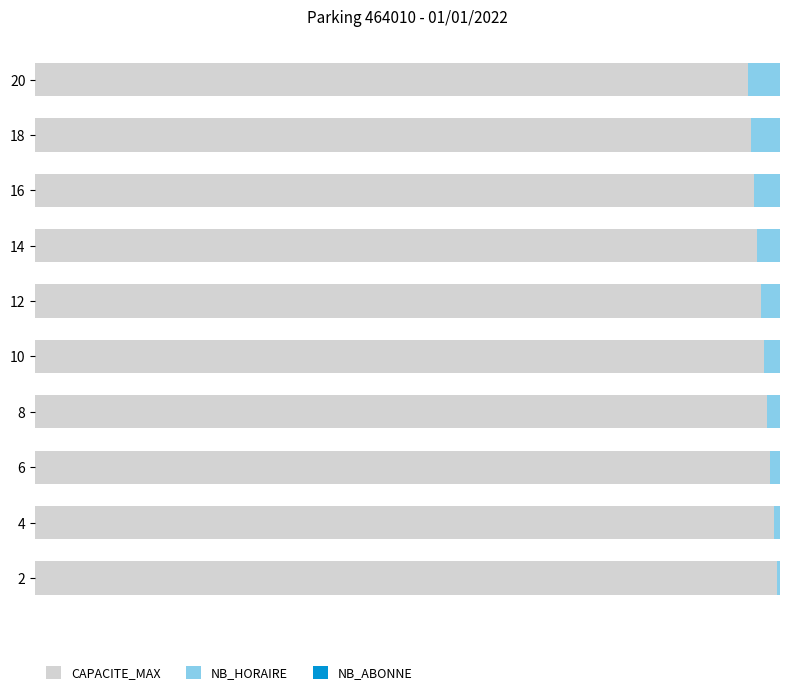

What is the average value of the CAPACITE_MAX series?

449.0